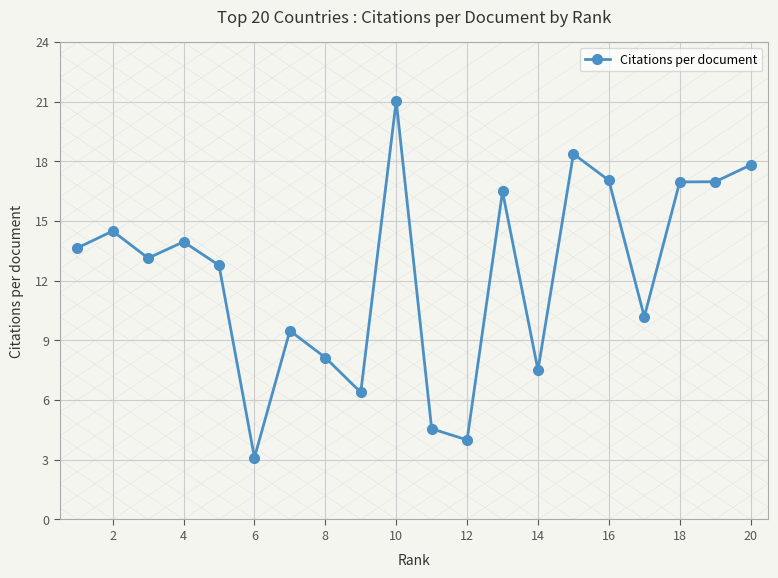

Is this an area chart (filled region under the line)?

No